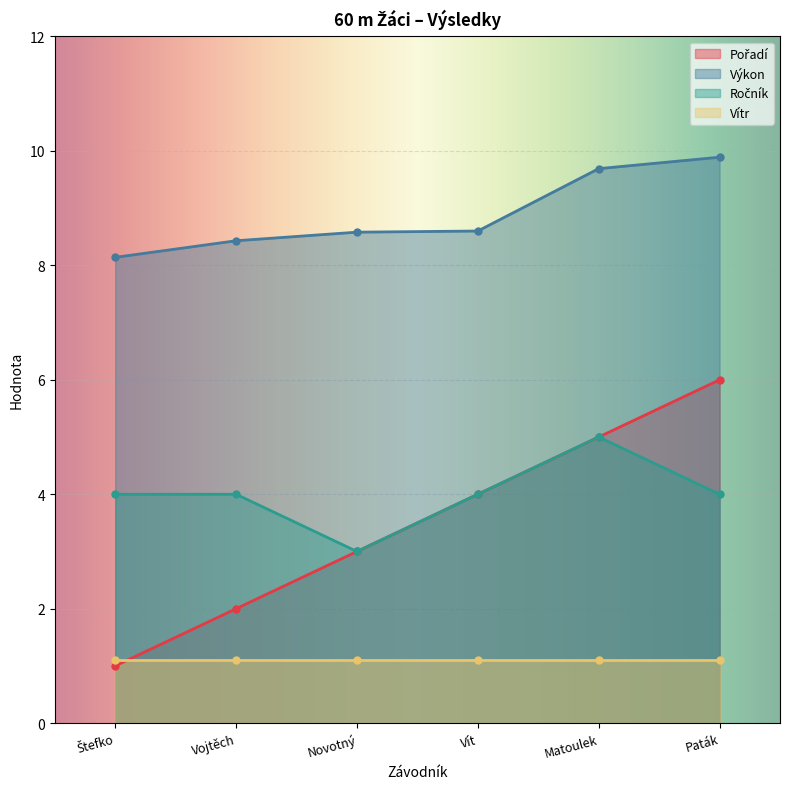

What value does the Výkon series have at Novotný?

8.6